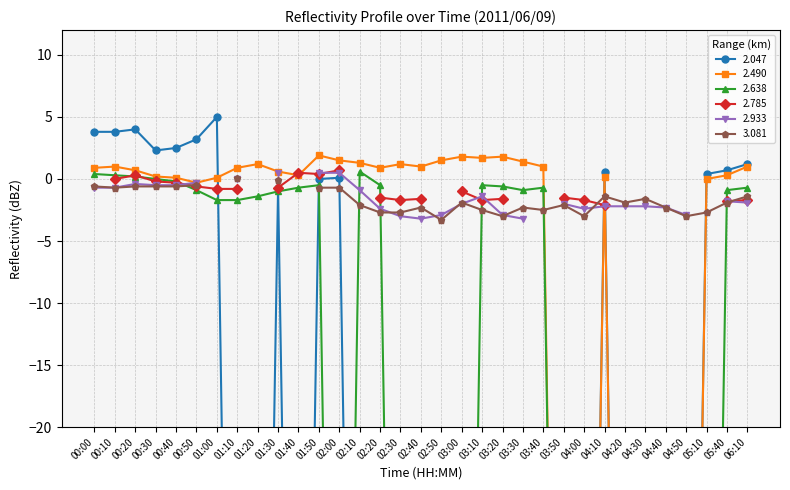

The 2.490 series shows 0.9 at 00:00. True or false?

True